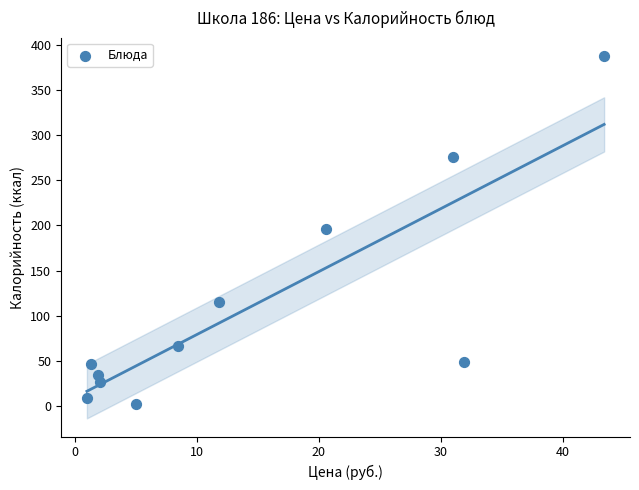

What is the range of Y values (max minus min)?

384.8